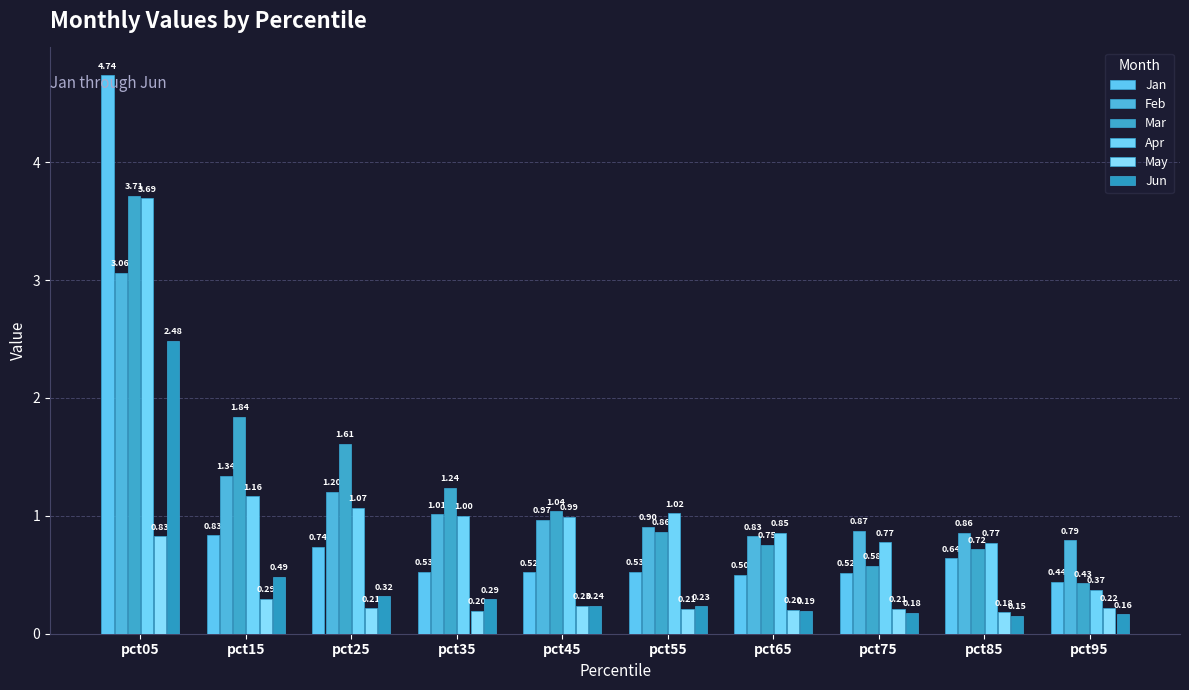

Count the number of data series in this chart.

6